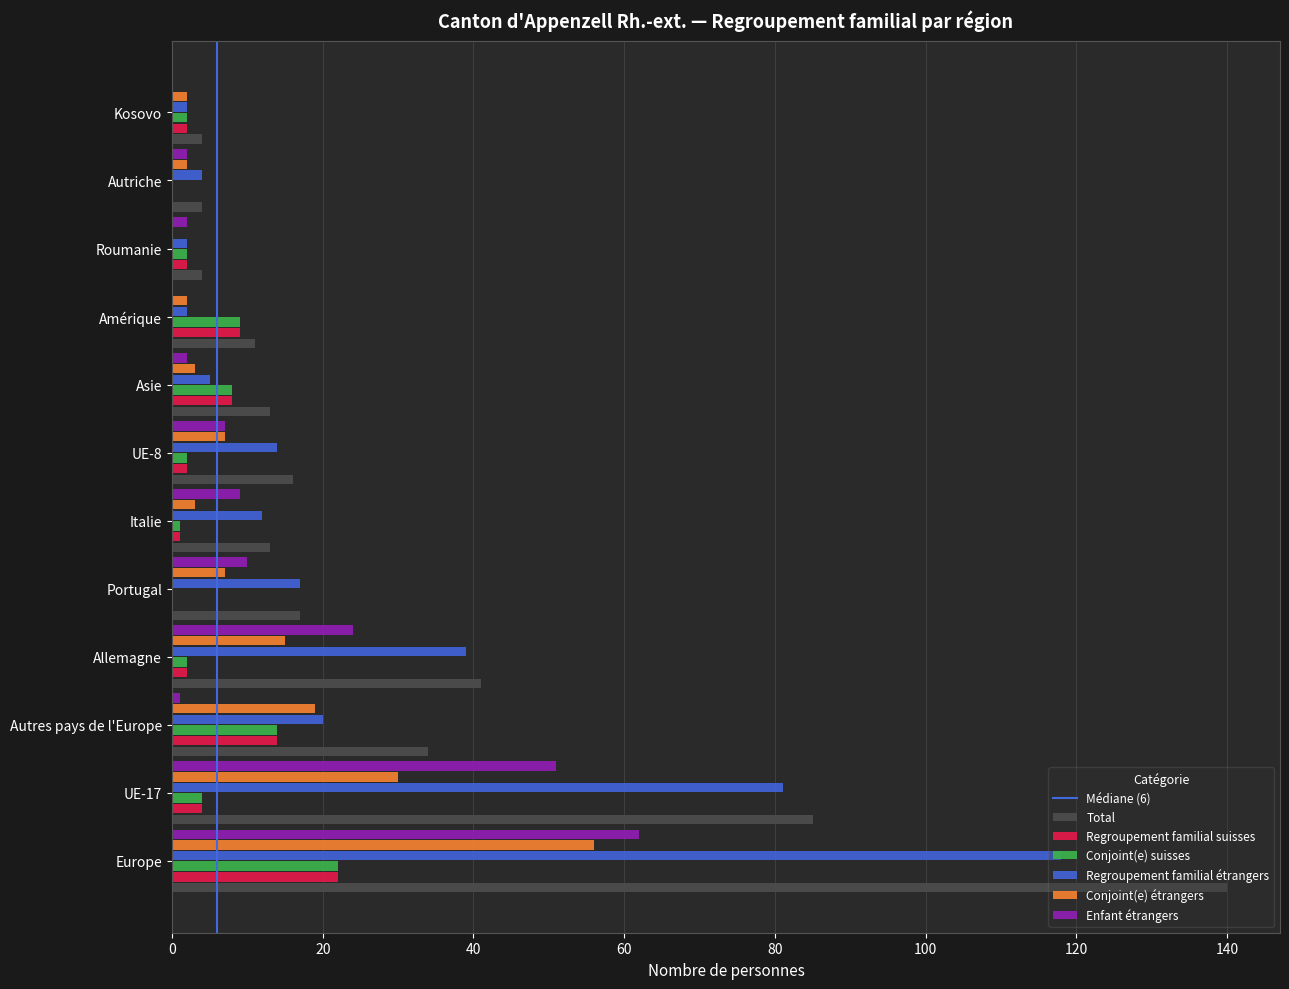

What is the highest value of the Total series?

140